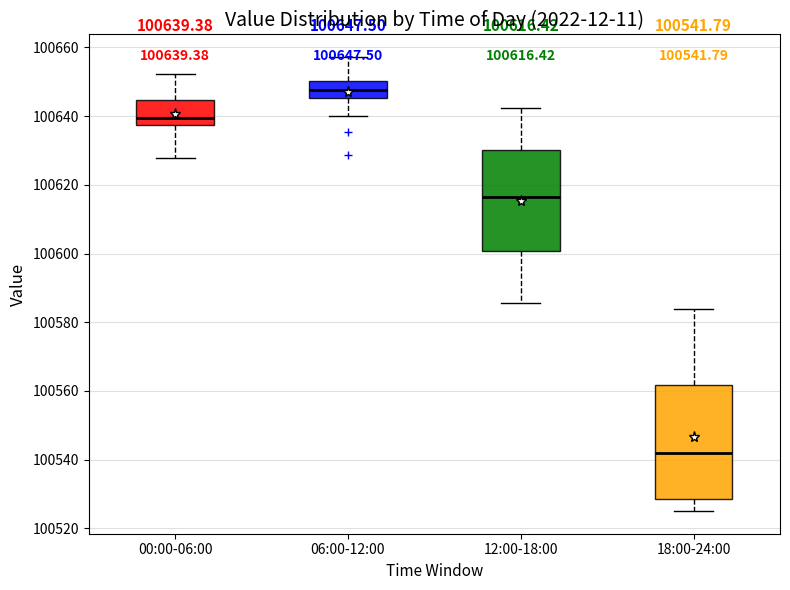

Which box has the highest median line?

06:00-12:00